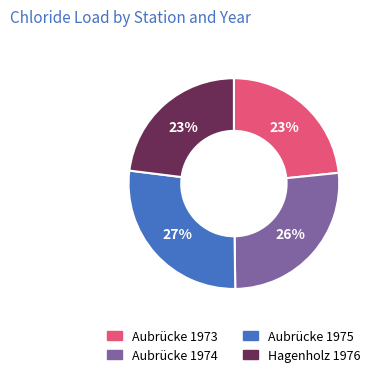

Which slice is the largest?

Aubrücke 1975